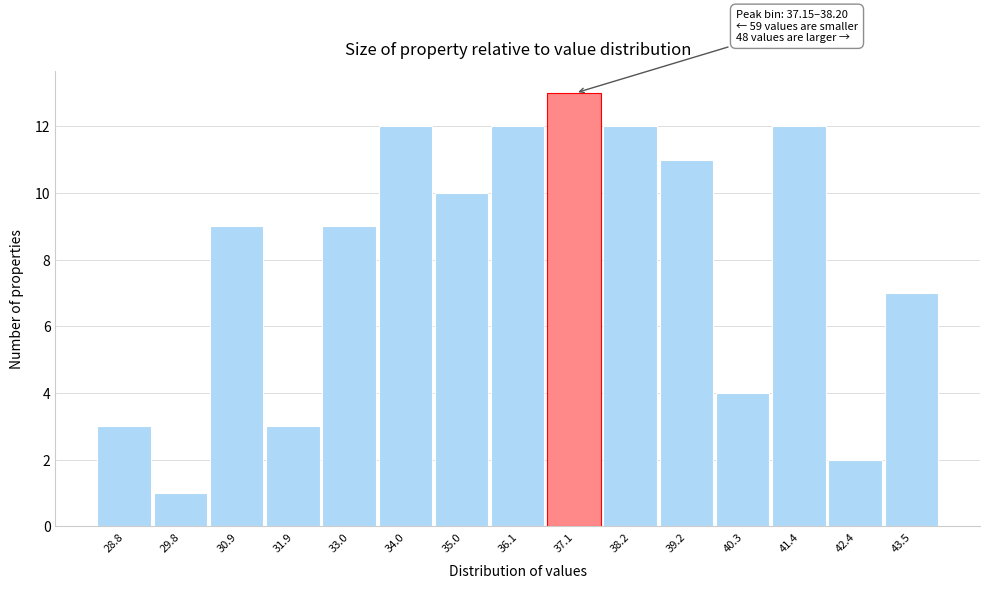

Reading right to left, transcribe all the data shown in this chart.

43.5=7	42.4=2	41.4=12	40.3=4	39.2=11	38.2=12	37.1=13	36.1=12	35.0=10	34.0=12	33.0=9	31.9=3	30.9=9	29.8=1	28.8=3